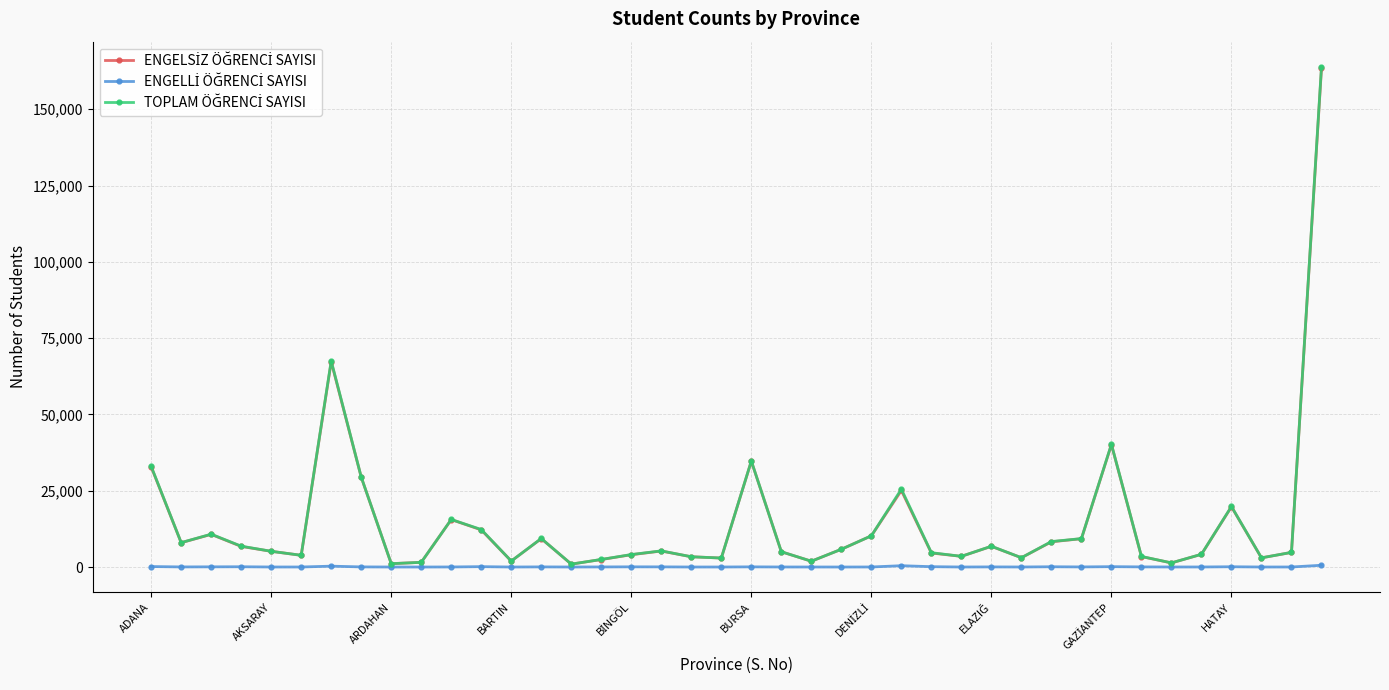

What is the greatest value displayed?

163933